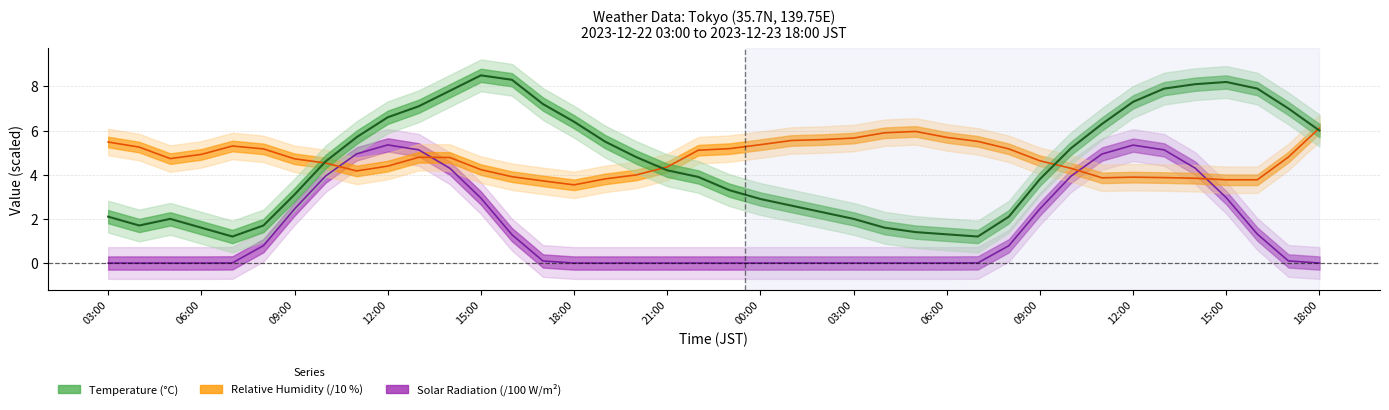

What is the label of the 28th point from the right?

15:00